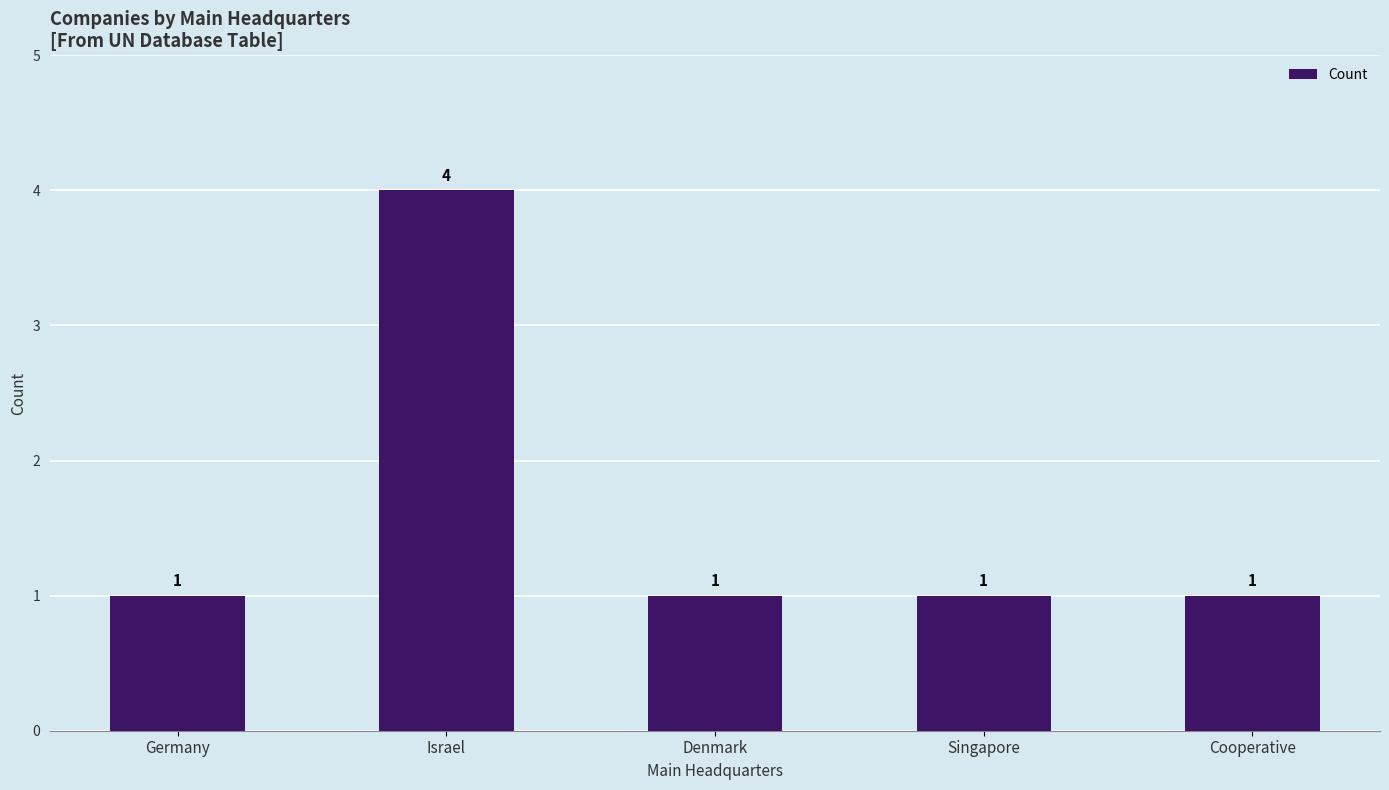

What is the ratio of the value at Germany to the value at Cooperative?

1.0